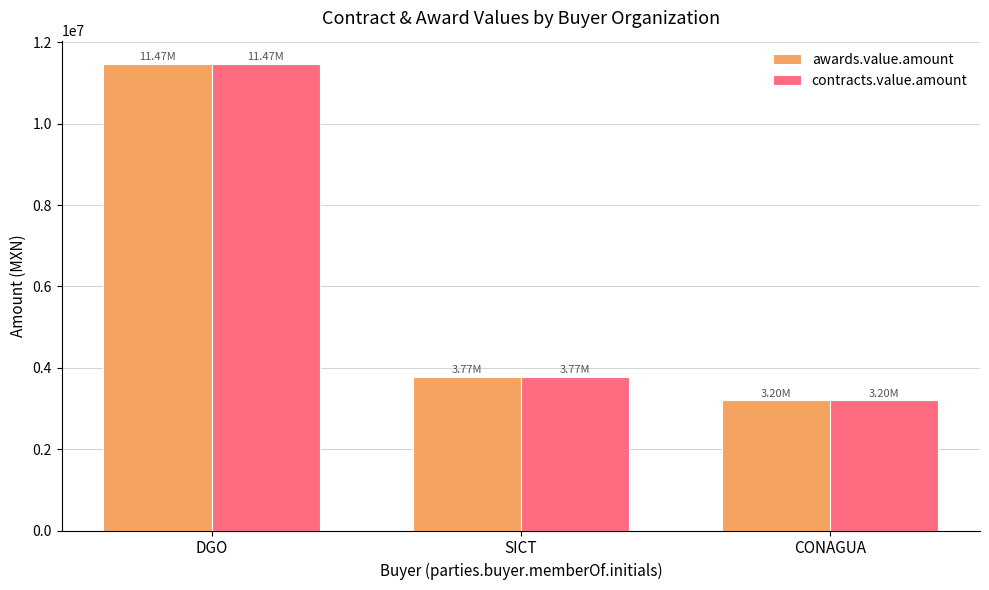

What is the label of the 1st bar from the right?

CONAGUA